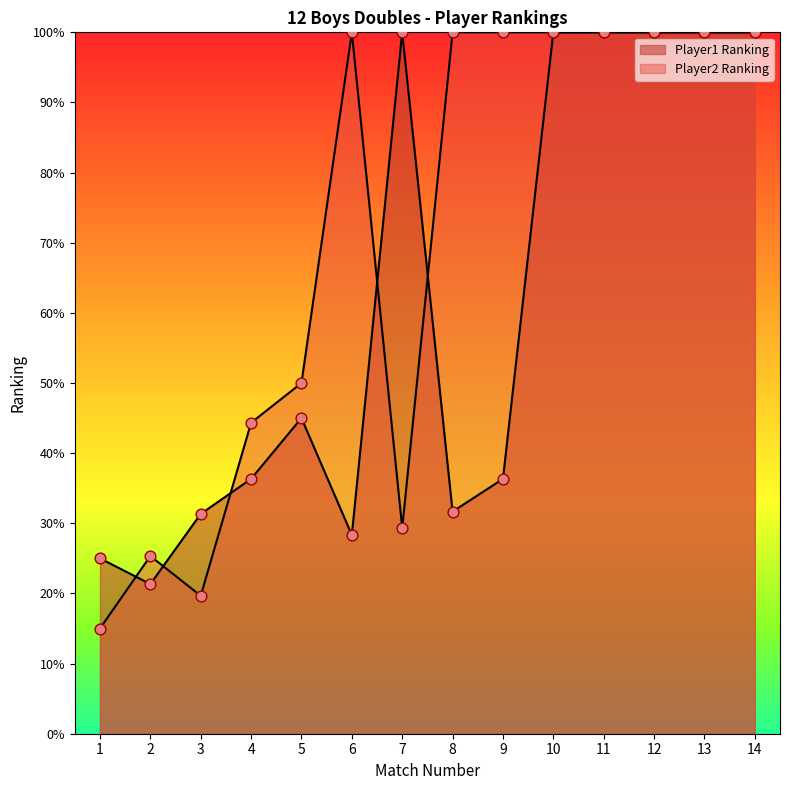

What are all the series names shown in the legend?

Player1 Ranking, Player2 Ranking